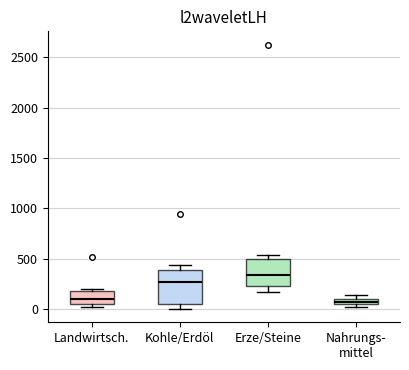

Where is the lower edge of the box for Landwirtsch. on the y-axis? The values are not printed on the chart, so give them approximately, as read against the axis.

50